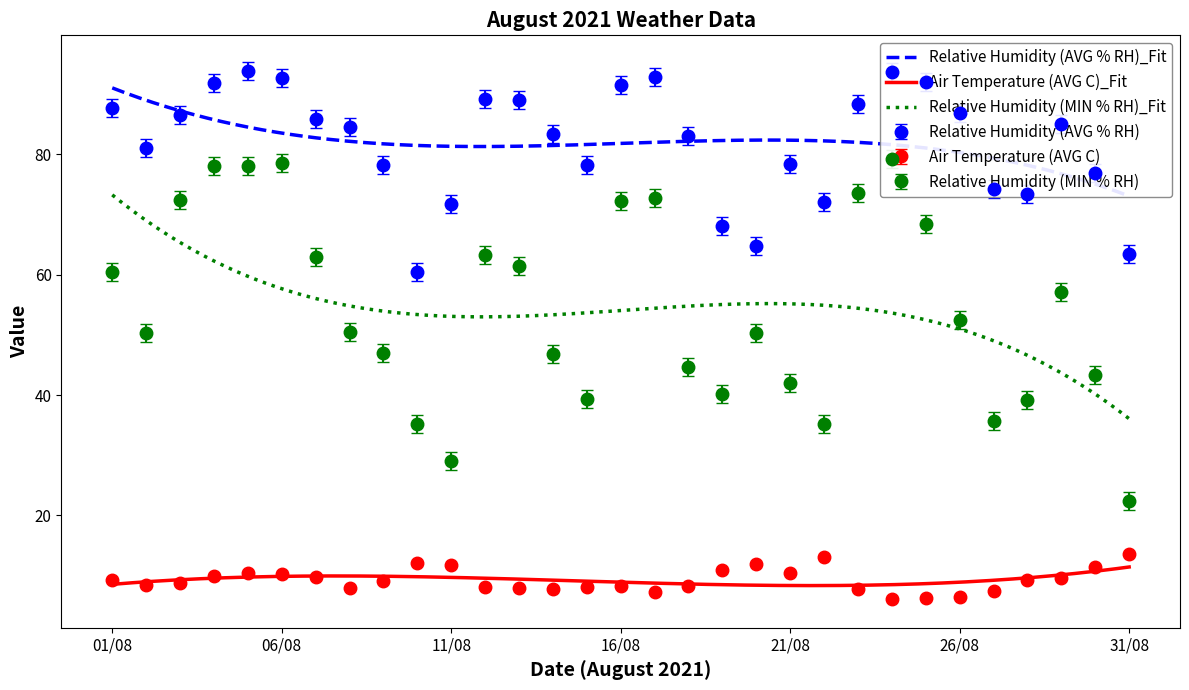

What value does the Air Temperature (AVG C) series have at 07/08?

10.1